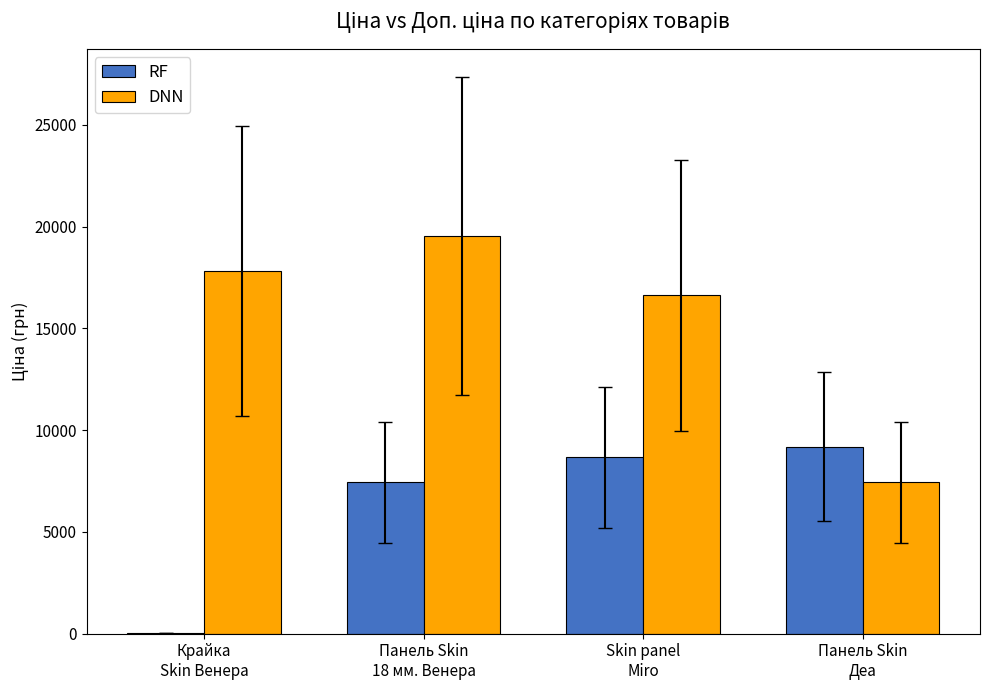

Which series has the largest total across all categories?

DNN